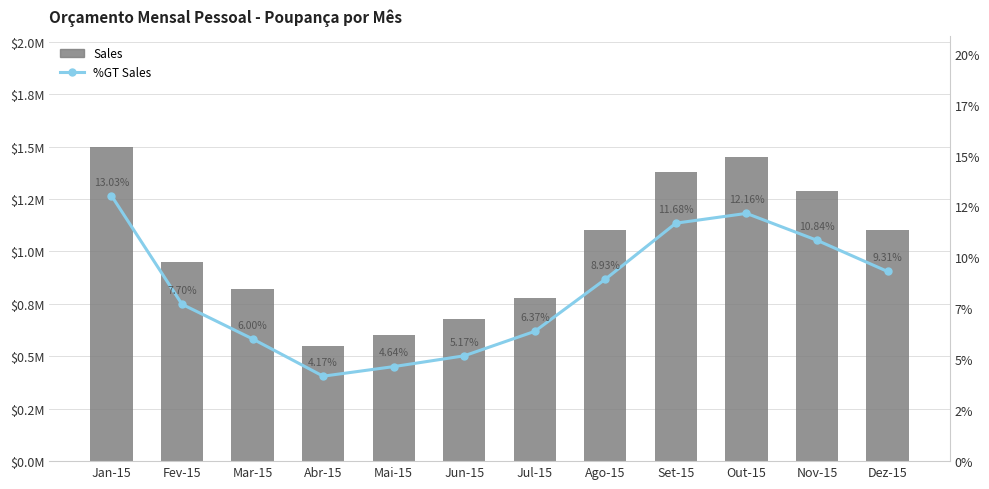

True or false: %GT Sales has a value of 10.4 at Fev-15.

False